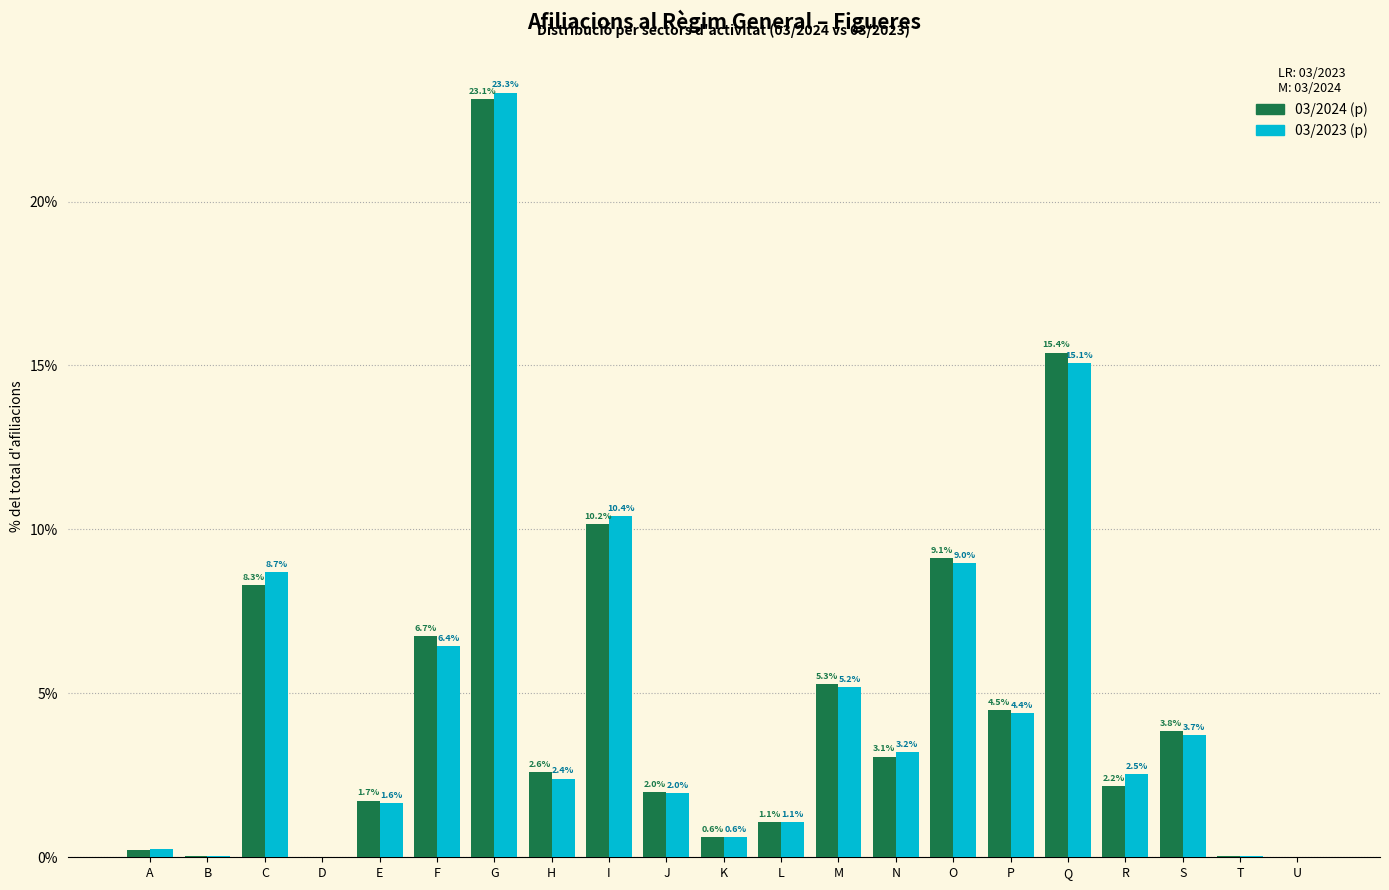

Is it true that 03/2023 (p) equals 1.6 at E?

True